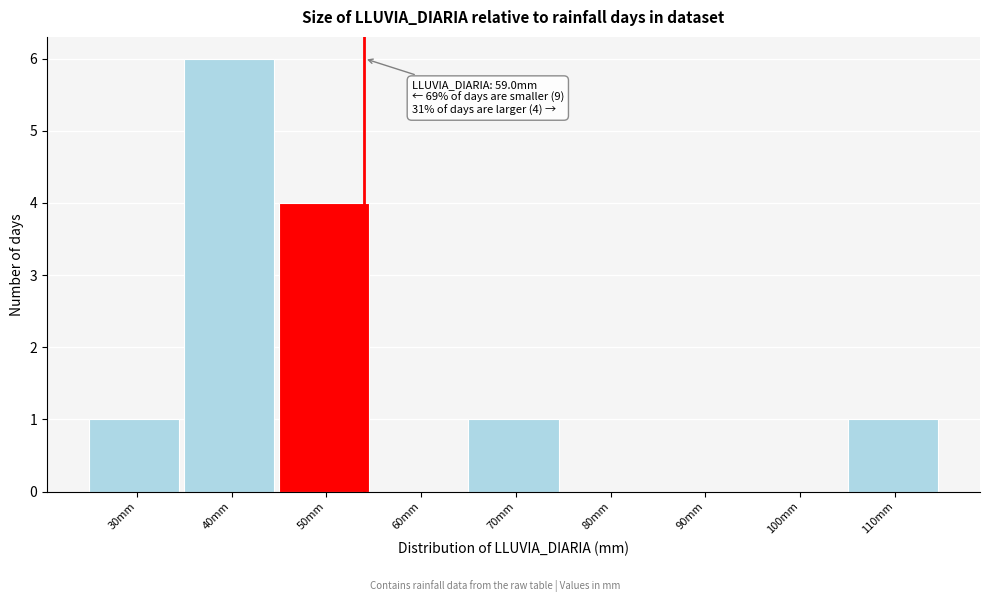

Reading right to left, what are all the values shown in this chart?

110mm=1	100mm=0	90mm=0	80mm=0	70mm=1	60mm=0	50mm=4	40mm=6	30mm=1